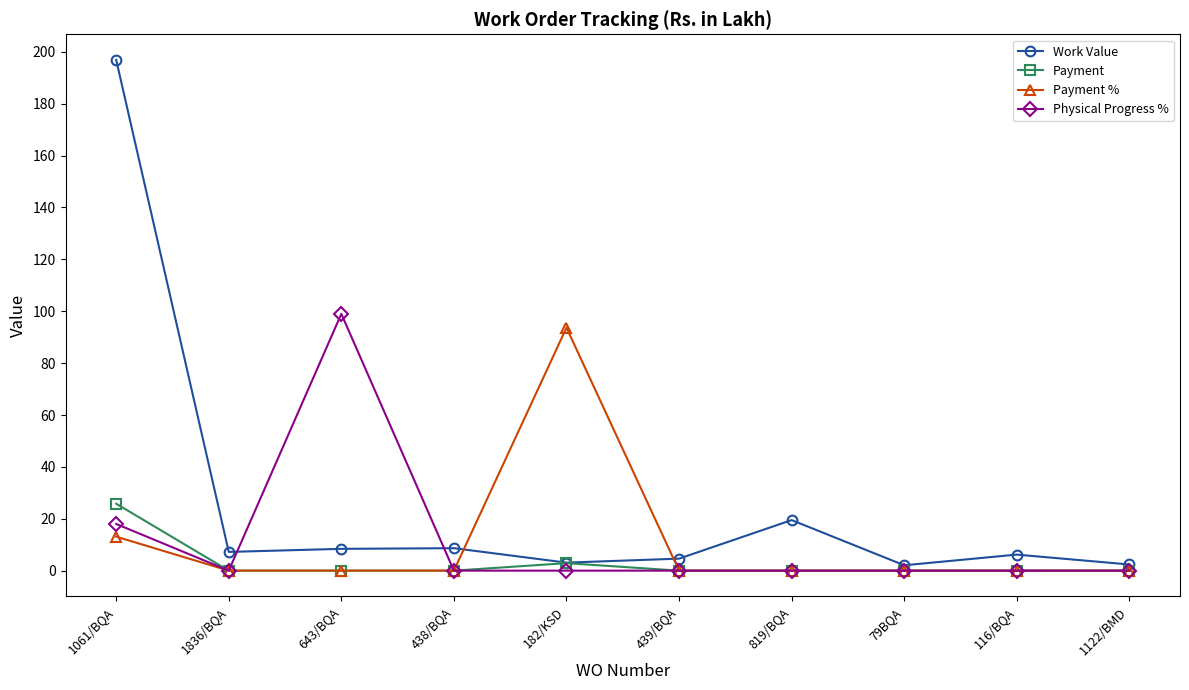

Which series has the largest range (max minus min)?

Work Value